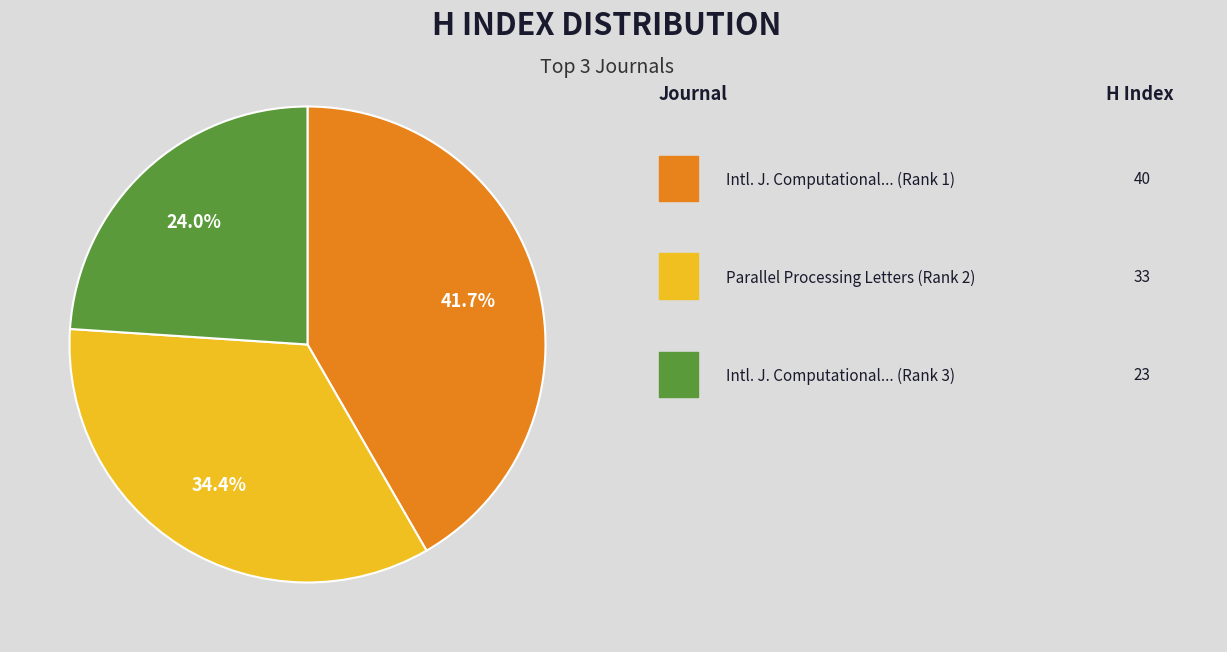

Count the number of slices in the pie.

3